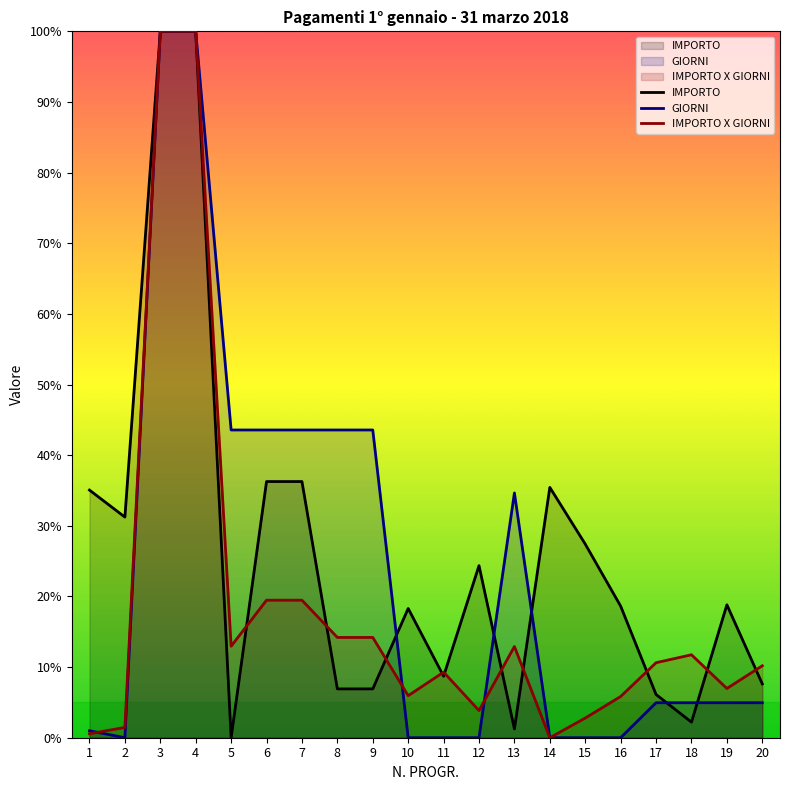

What are all the series names shown in the legend?

IMPORTO, GIORNI, IMPORTO X GIORNI